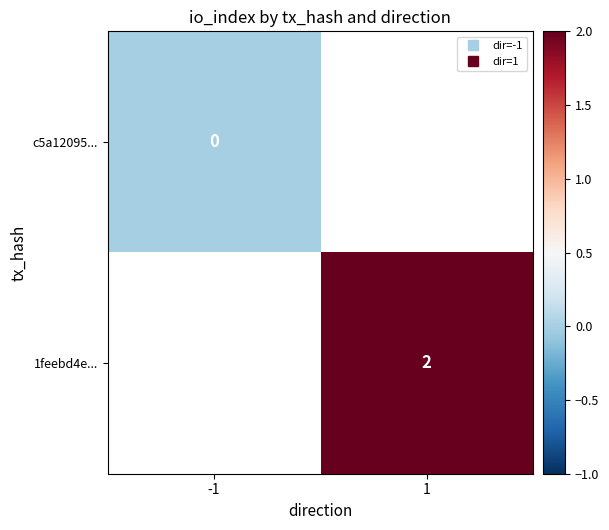

At -1, list the series in order from largest to smallest.

c5a12095..., 1feebd4e...